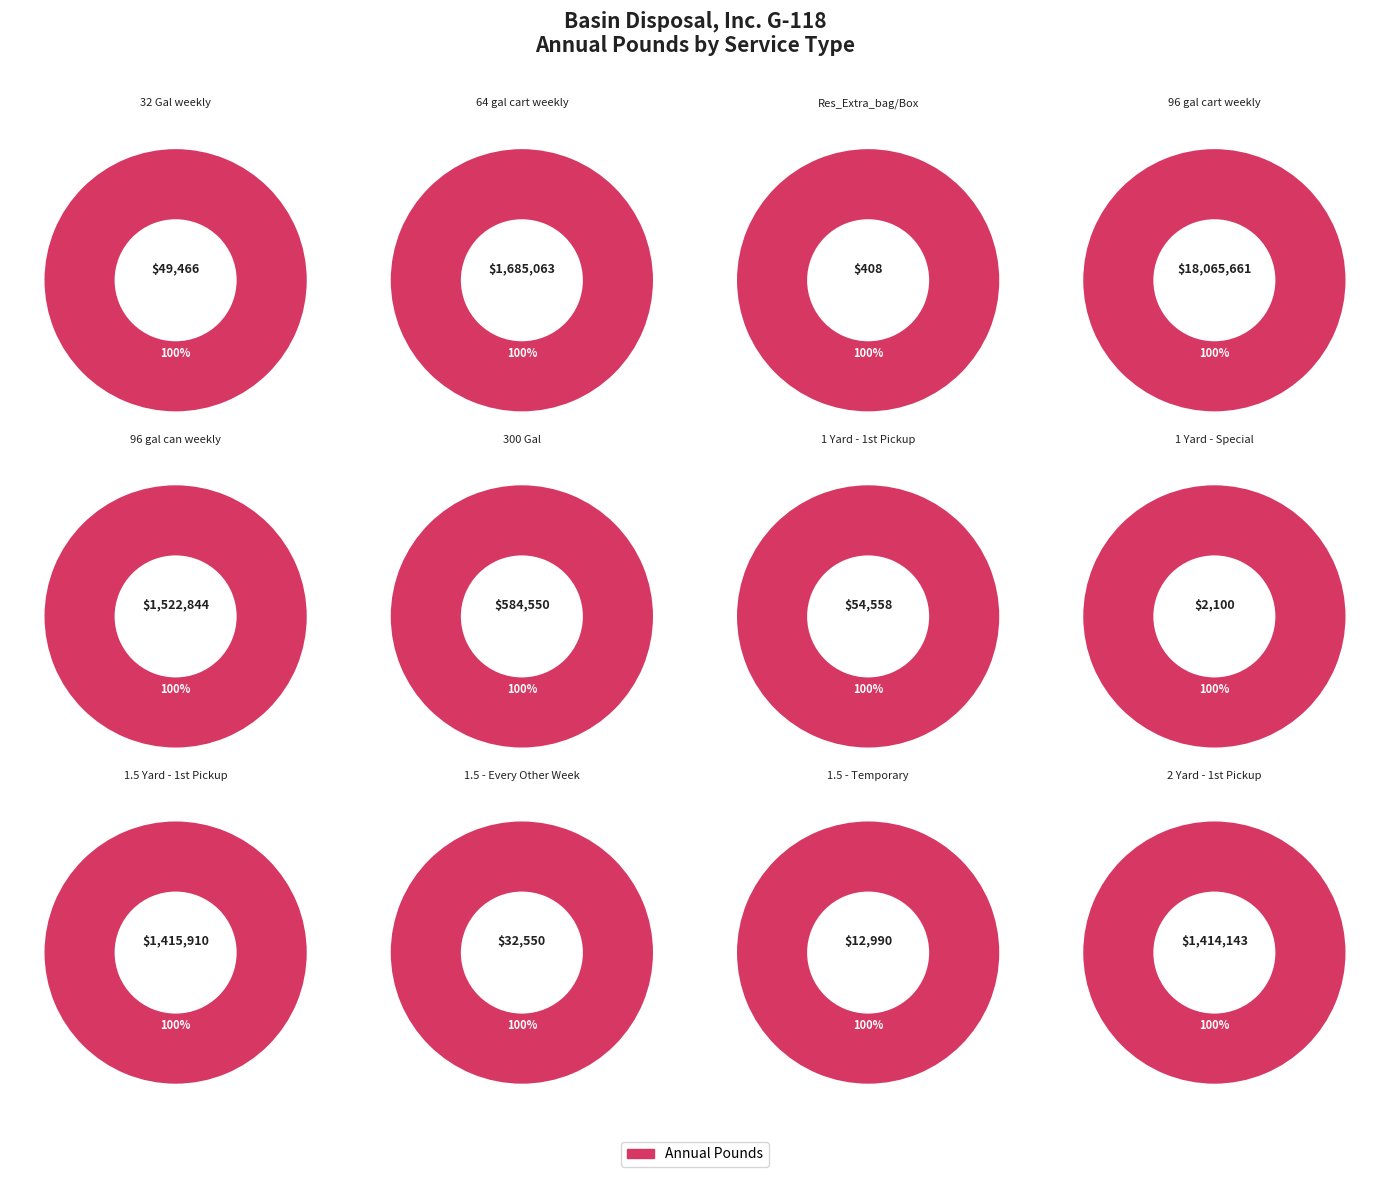

Which slice represents more than half of the pie?

96 gal cart weekly